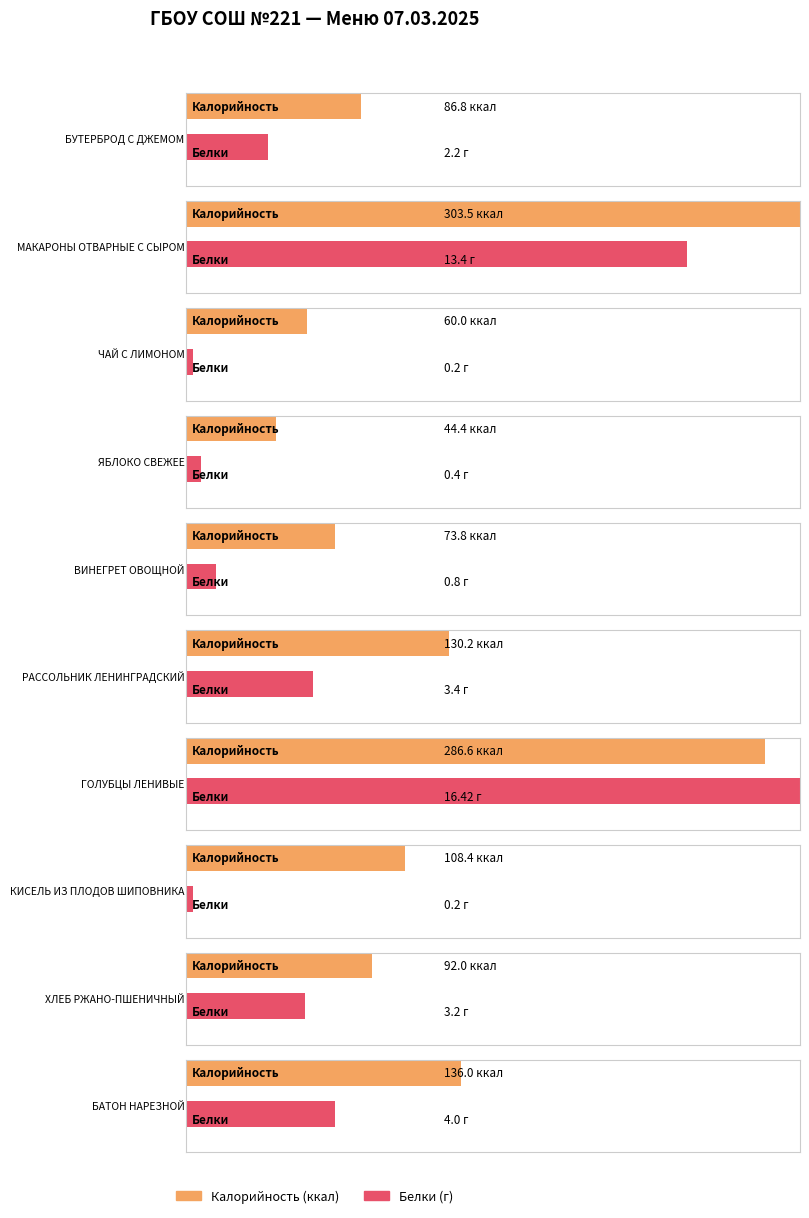

What is the spread (max minus min) of values at ГОЛУБЦЫ ЛЕНИВЫЕ?

270.2